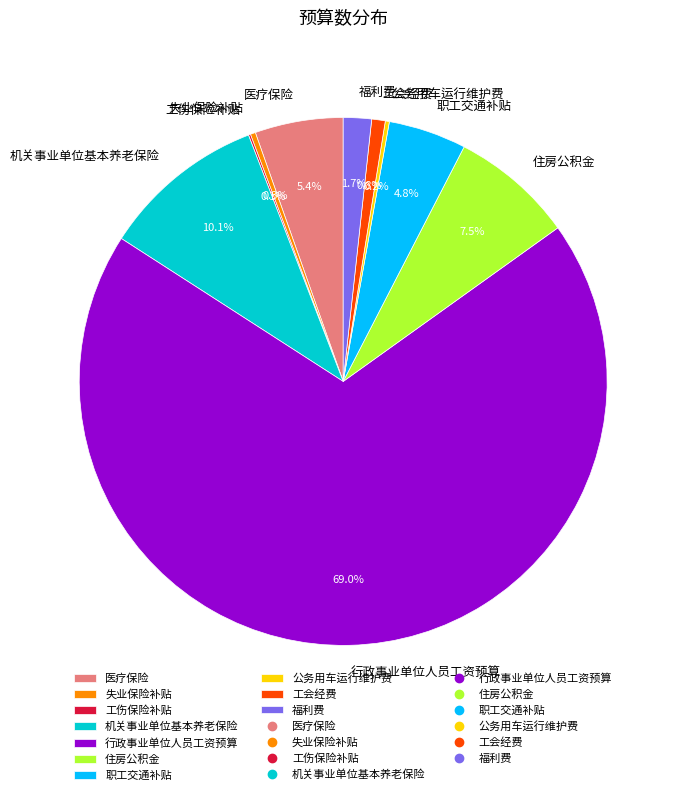

To the nearest percent, what is the average slice percentage?

10%